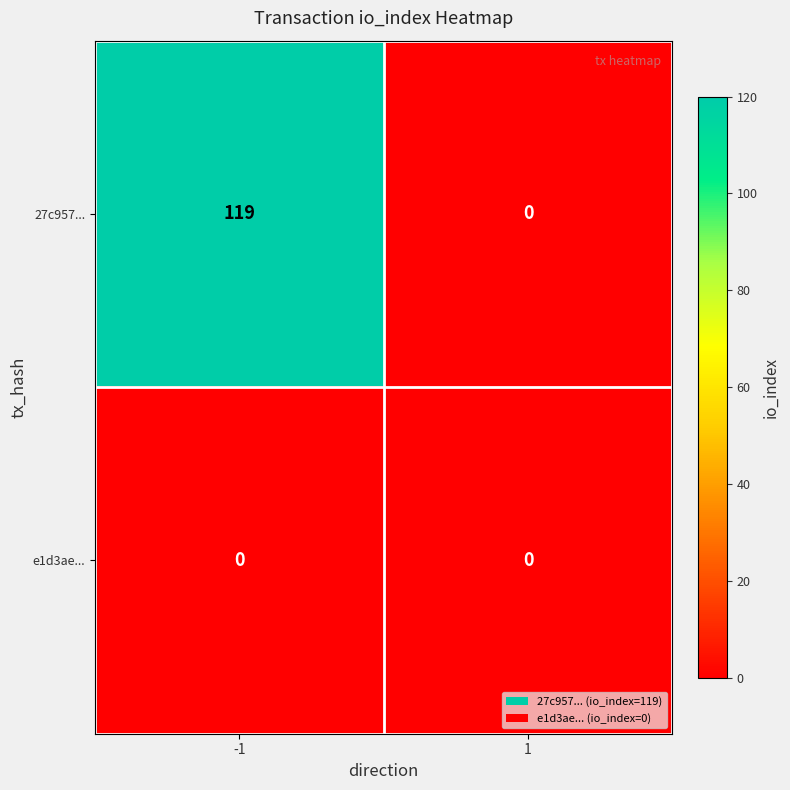

The 27c957... series shows 0 at 1. True or false?

True